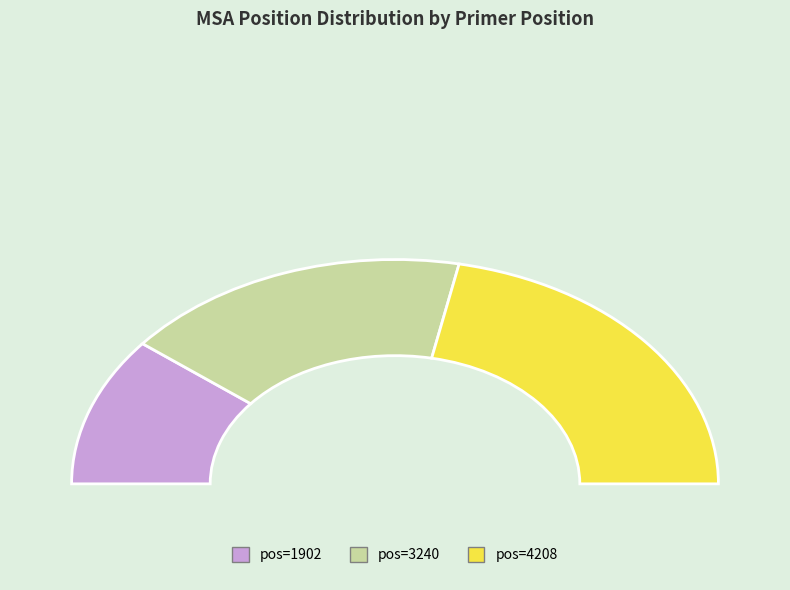

What is the total percentage of 1902 and 4208?

65.1%